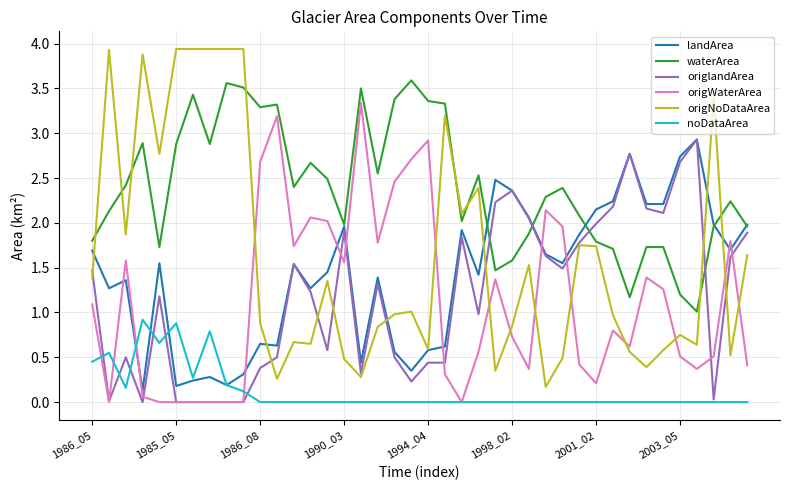

How many values in the origlandArea series are below 1?

18